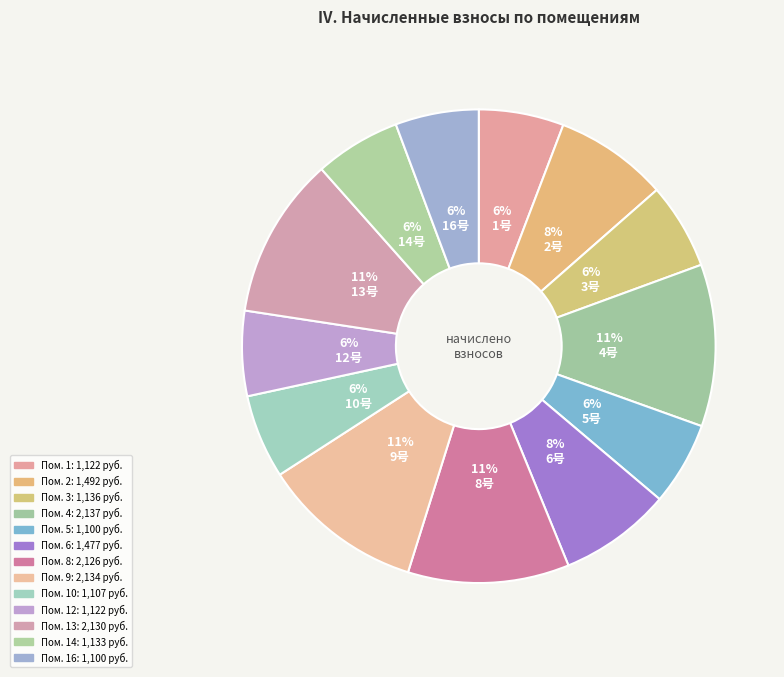

Which slice is the smallest?

5